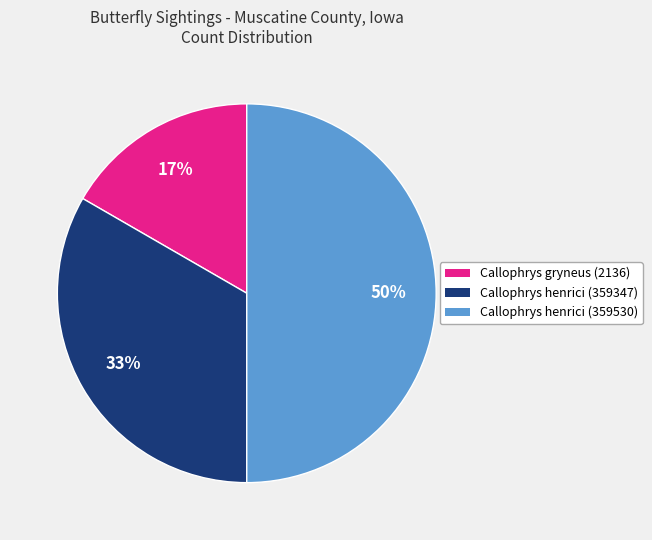

To the nearest percent, what portion does Callophrys henrici (359347) represent?

33%